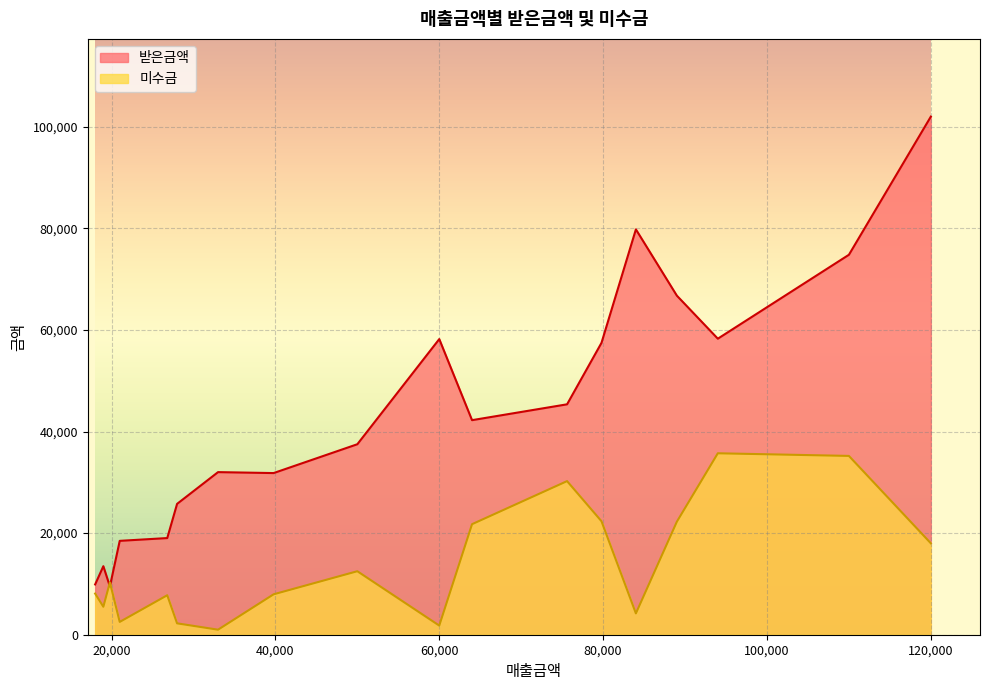

True or false: 미수금 and 받은금액 cross at least once.

True